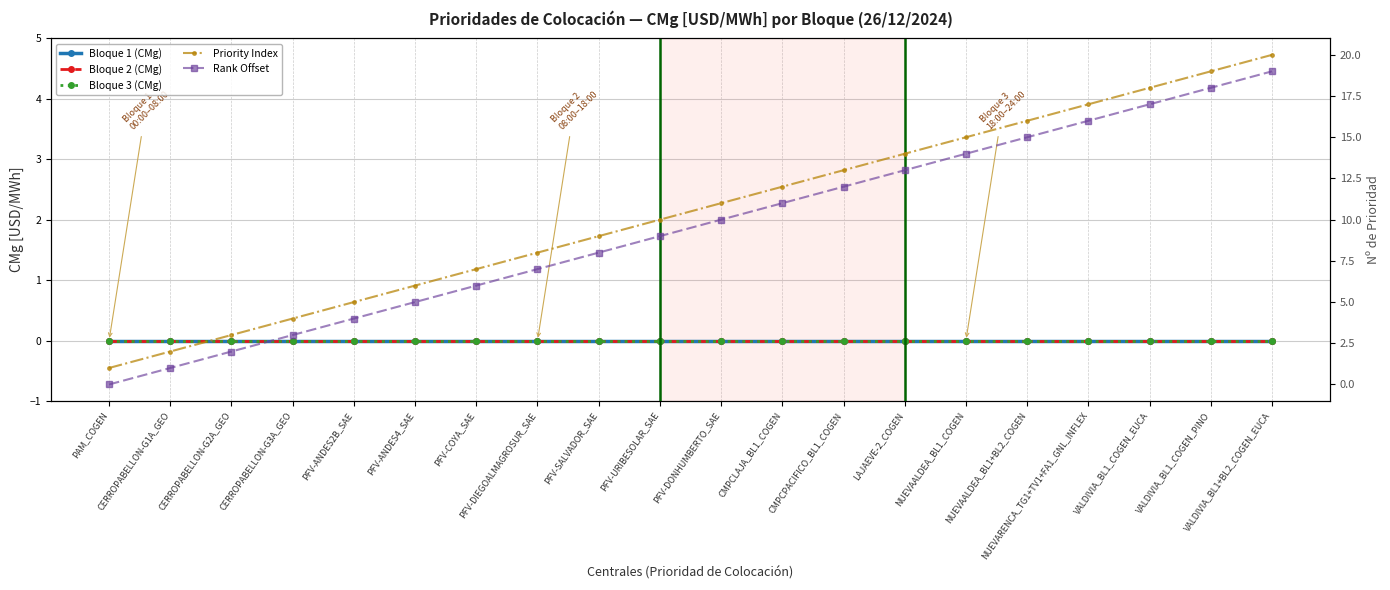

What position from the right is CMPCPACIFICO_BL1_COGEN?

8